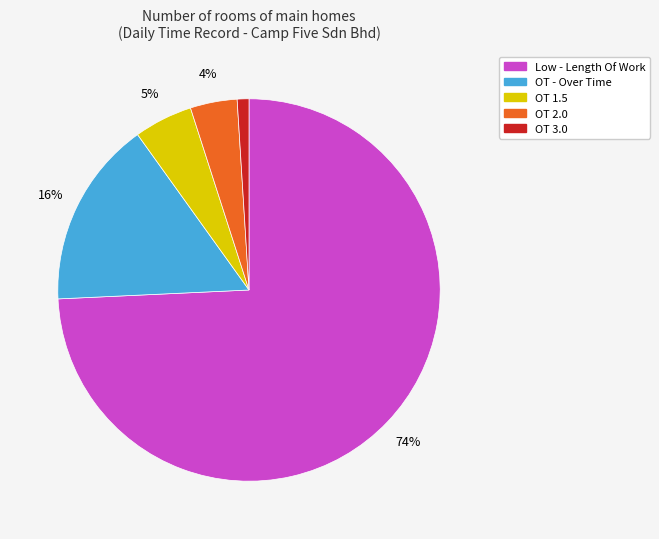

How many slices are in this pie chart?

5